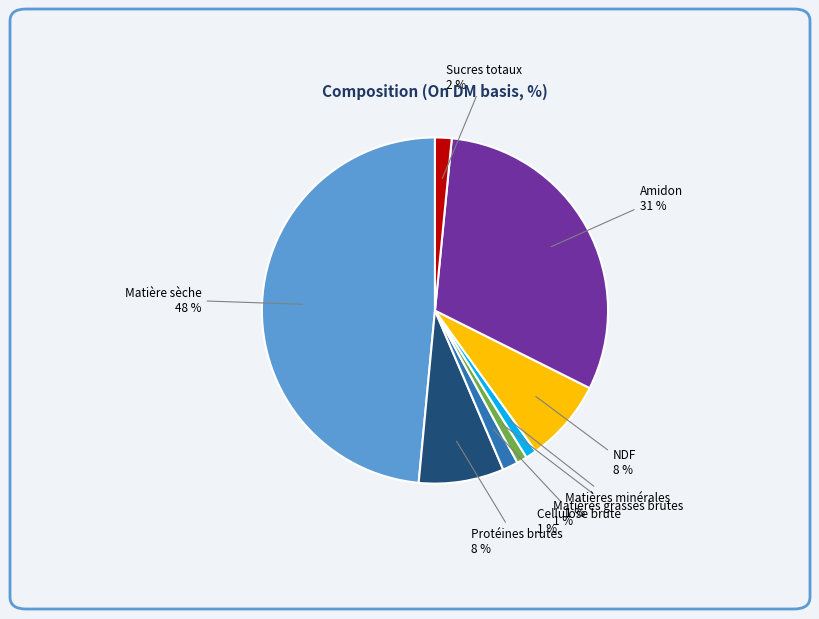

To the nearest percent, what is the average slice percentage?

12%